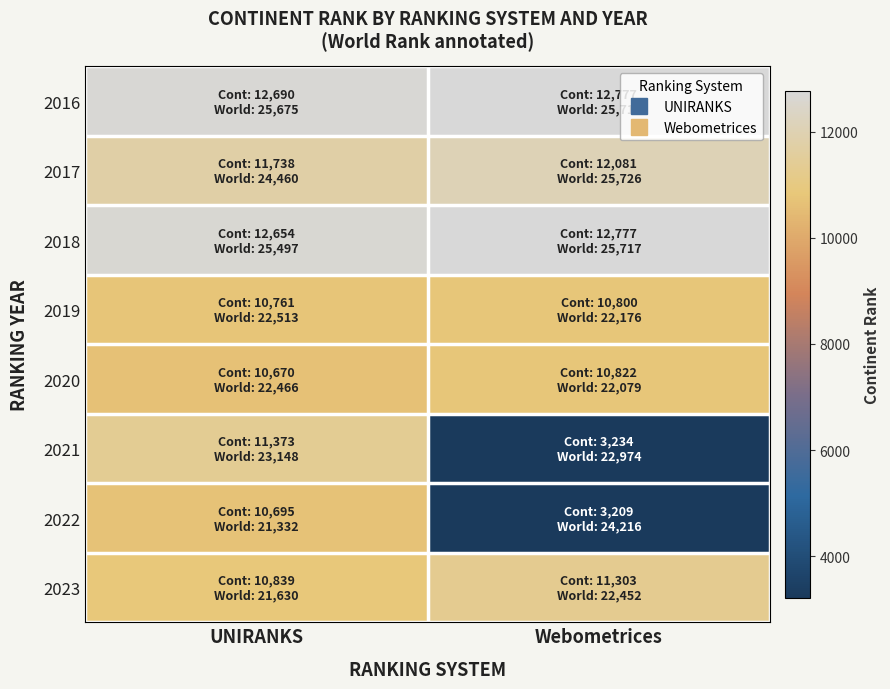

Reading left to right, transcribe all the data shown in this chart.

2016: UNIRANKS=12690	Webometrices=12777
2017: UNIRANKS=11738	Webometrices=12081
2018: UNIRANKS=12654	Webometrices=12777
2019: UNIRANKS=10761	Webometrices=10800
2020: UNIRANKS=10670	Webometrices=10822
2021: UNIRANKS=11373	Webometrices=3234
2022: UNIRANKS=10695	Webometrices=3209
2023: UNIRANKS=10839	Webometrices=11303